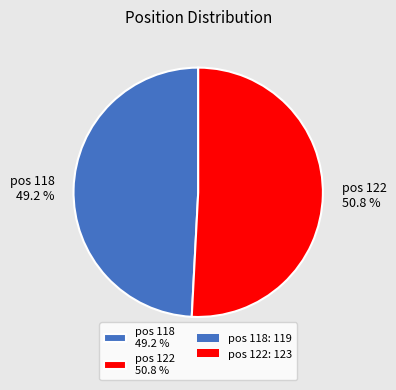

Which category has the smallest portion of the pie?

pos 118 49.2 %